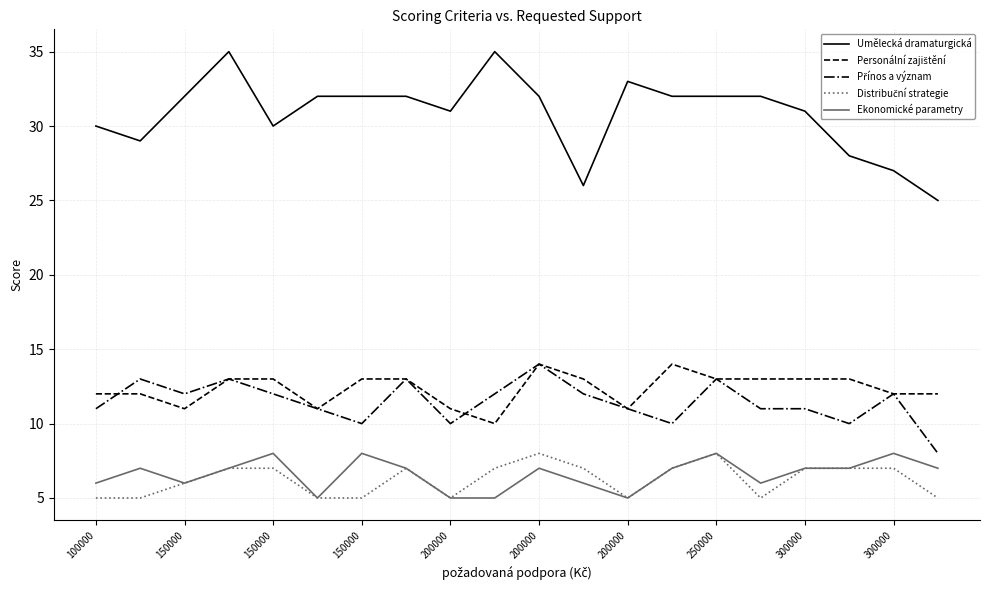

What is the maximum value shown in the chart?

35